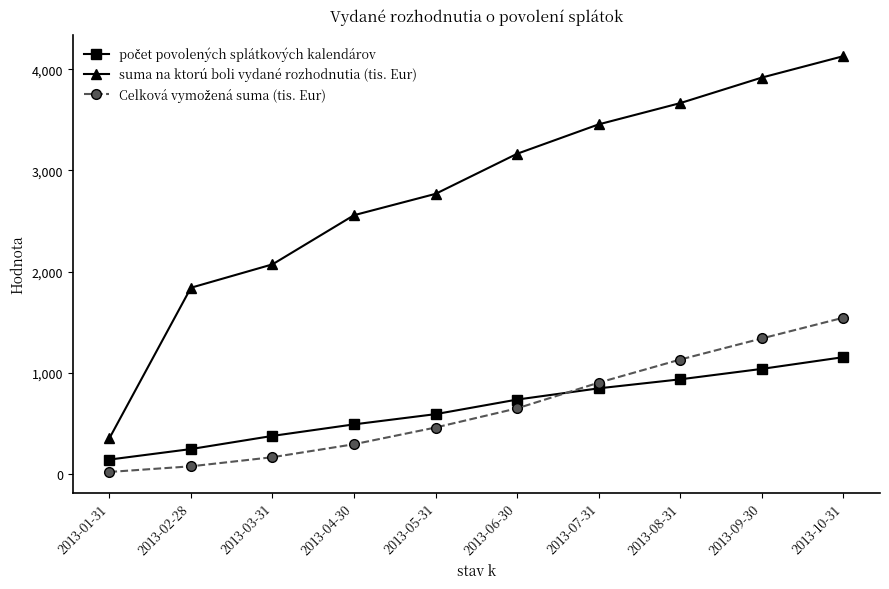

What is the label of the 4th point from the right?

2013-07-31